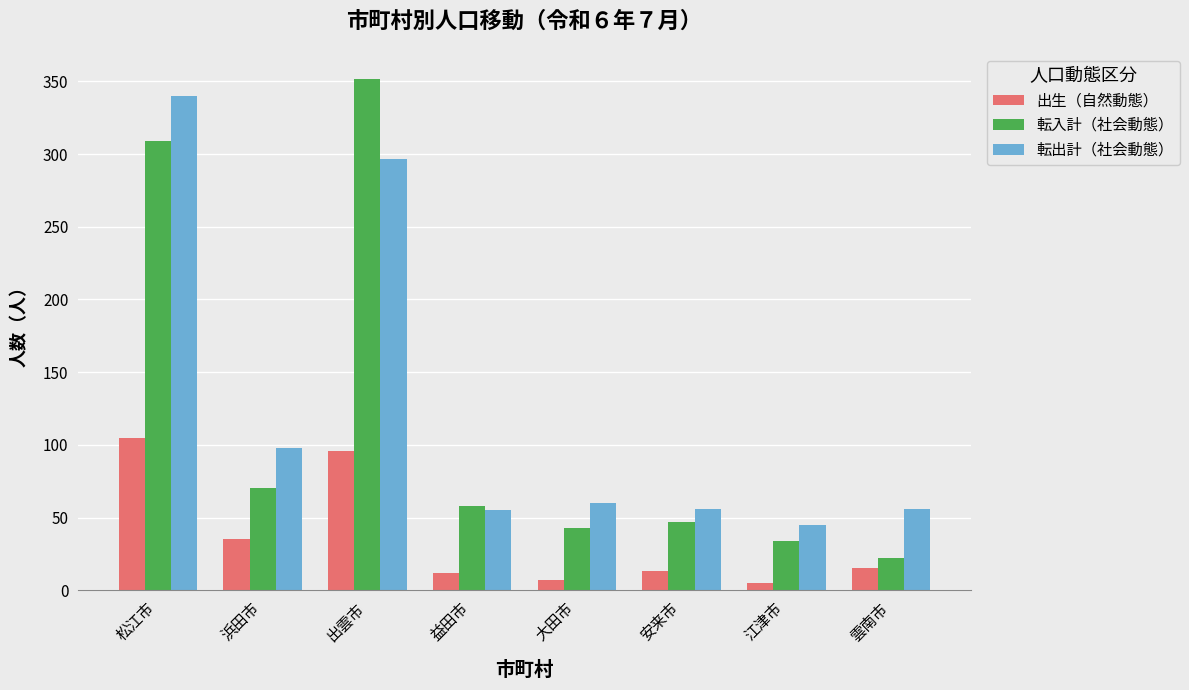

How many groups of bars are there?

8